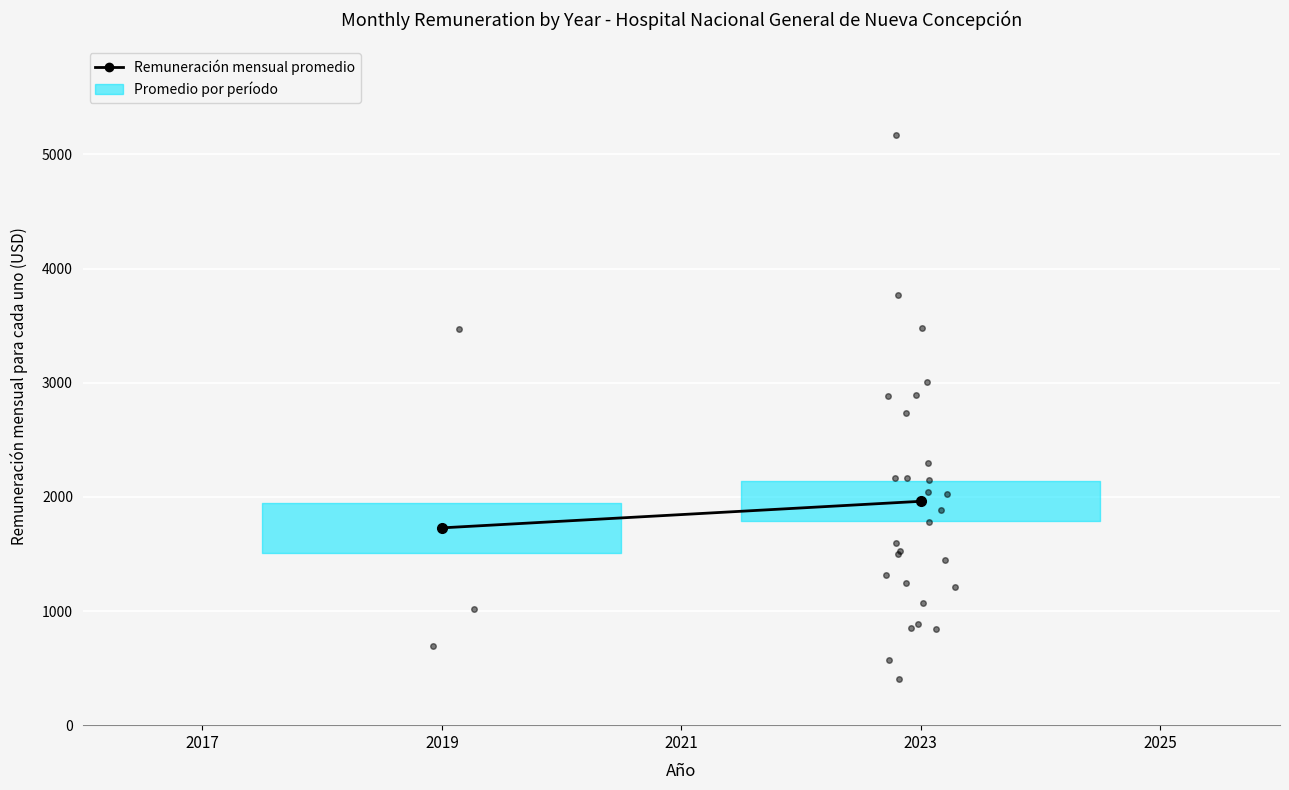

What is the value of the 1st point from the left?

1728.3